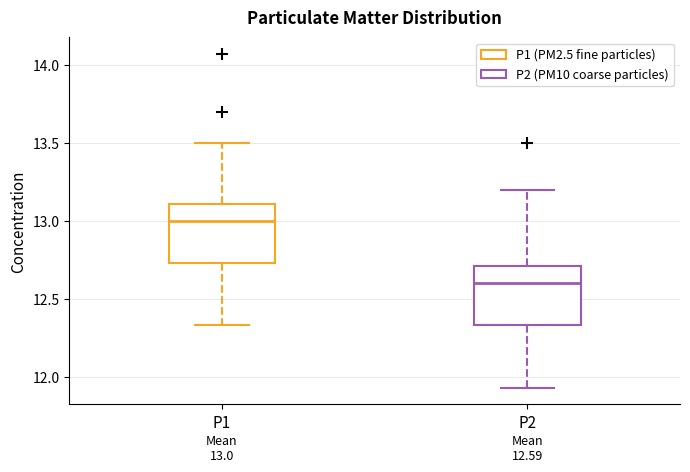

Which box's median line is the lowest?

P2